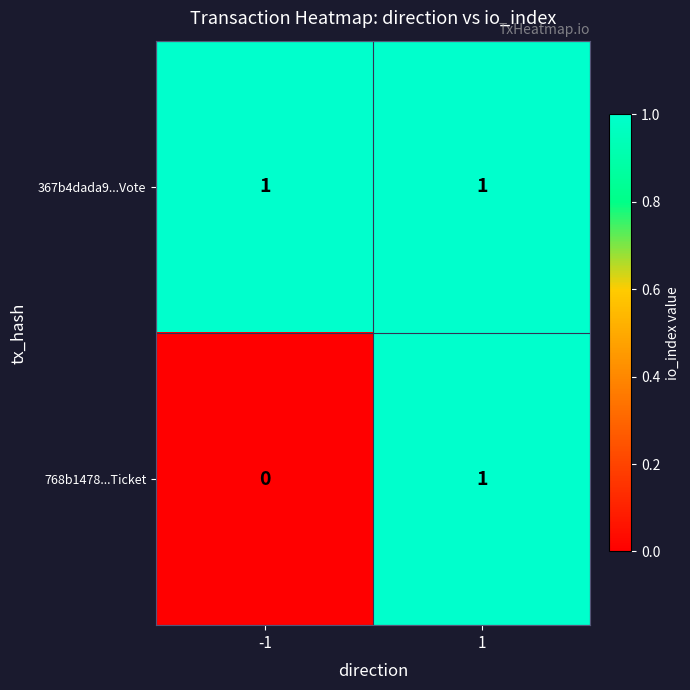

Which series changed the most between -1 and 1?

768b1478...Ticket